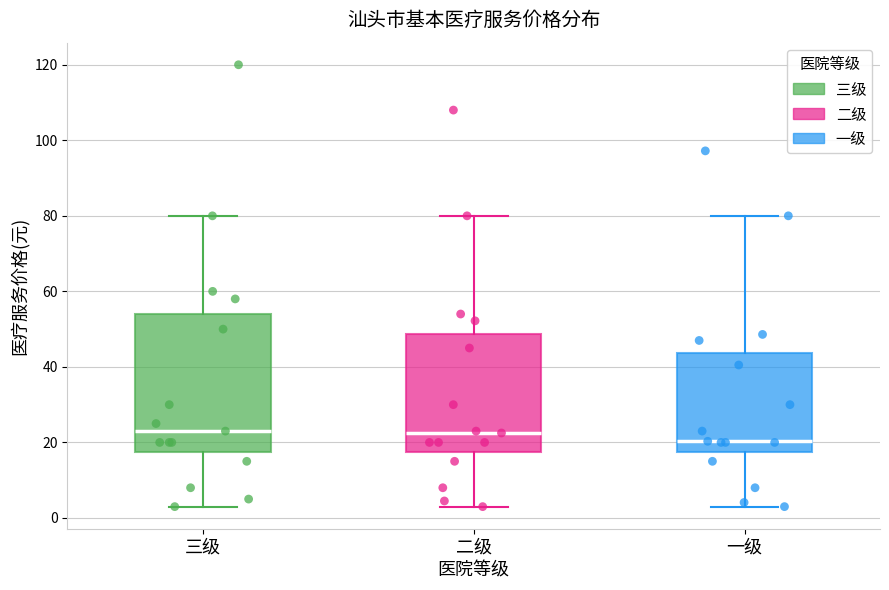

Where does the lower whisker of the box for 一级 end on the y-axis? The values are not printed on the chart, so give them approximately, as read against the axis.

4